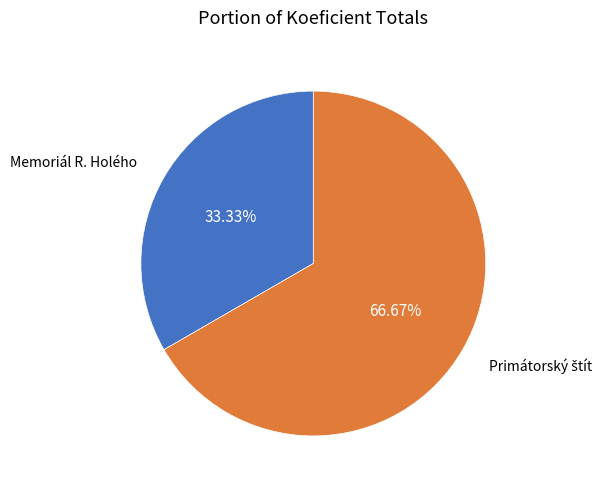

How many segments does this pie chart have?

2